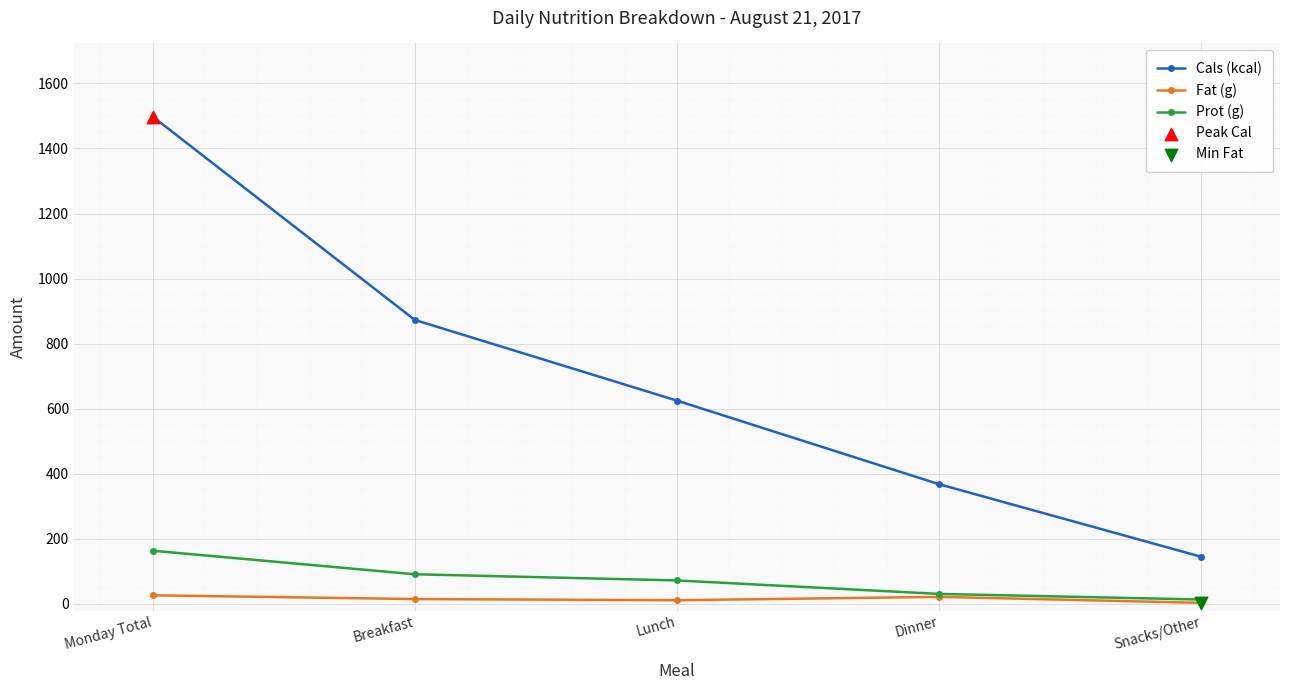

At how many categories does at least one series exceed 459?

3